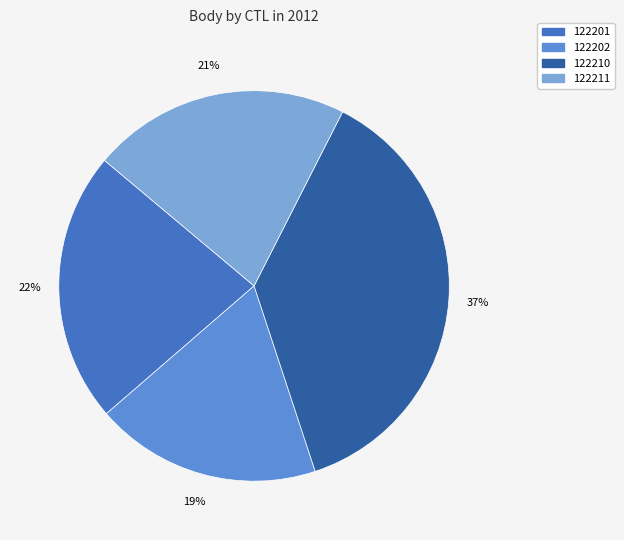

Count the number of slices in the pie.

4